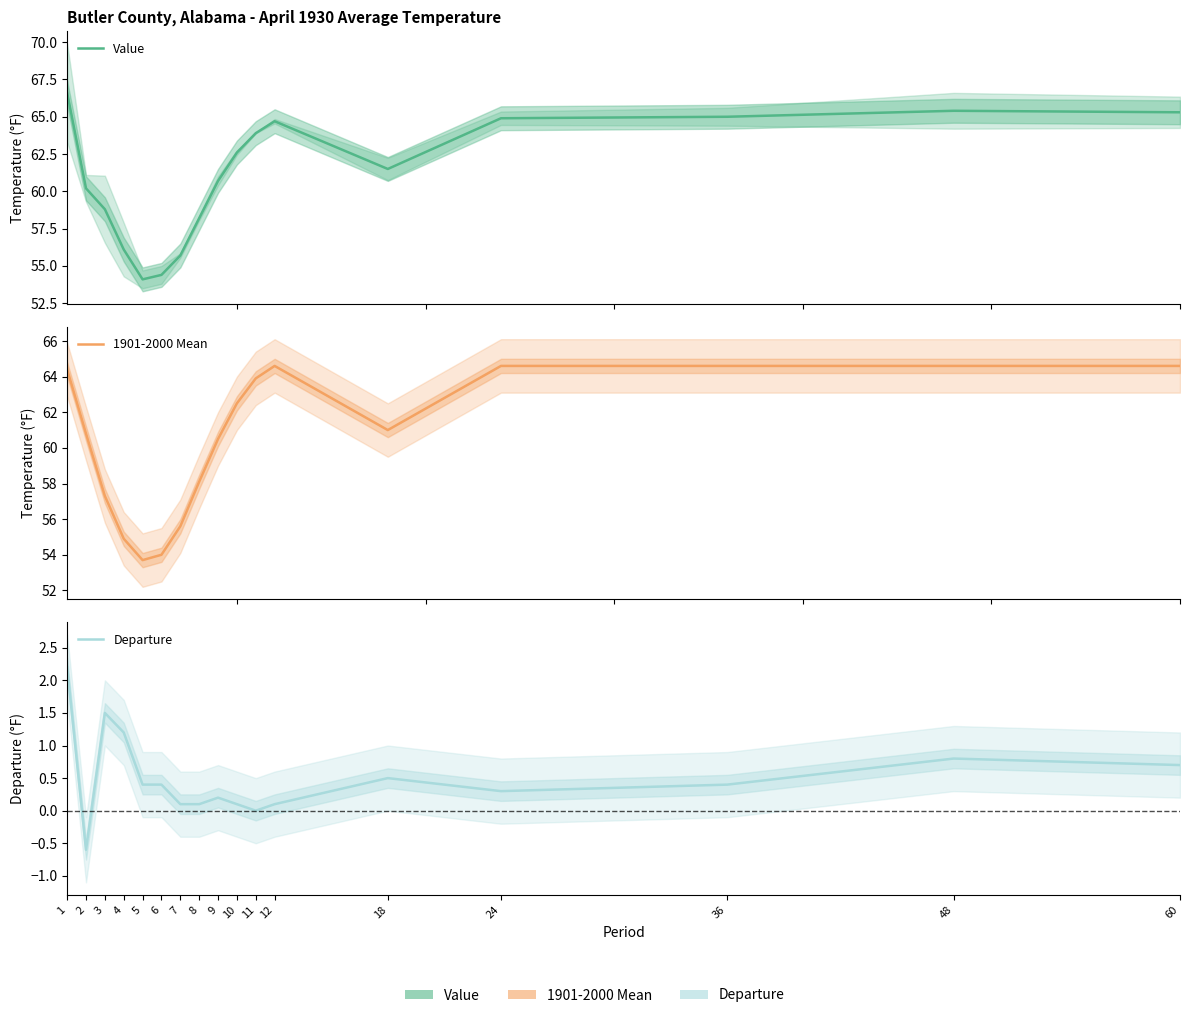

Between which two adjacent categories do 1901-2000 Mean and Value first intersect?

1 and 2